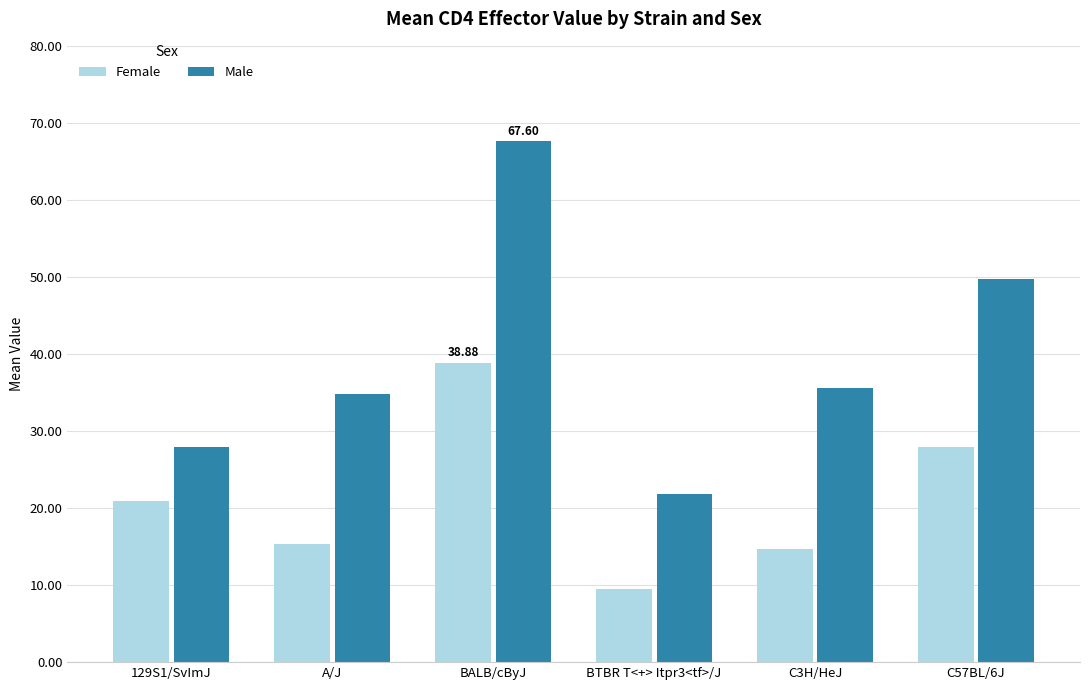

Is the value of Female at BALB/cByJ greater than the value of Male at C57BL/6J?

No